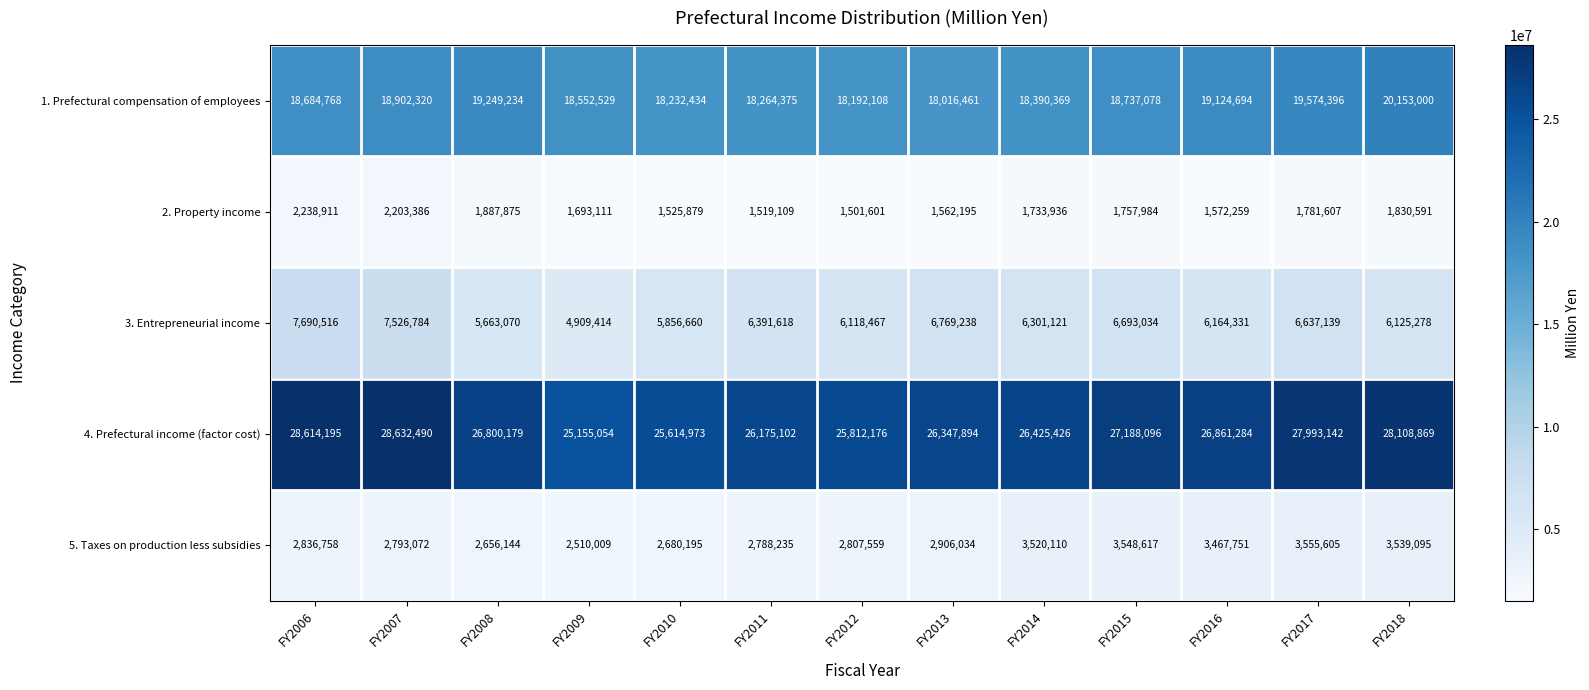

What is the spread (max minus min) of values at FY2011?

24655993